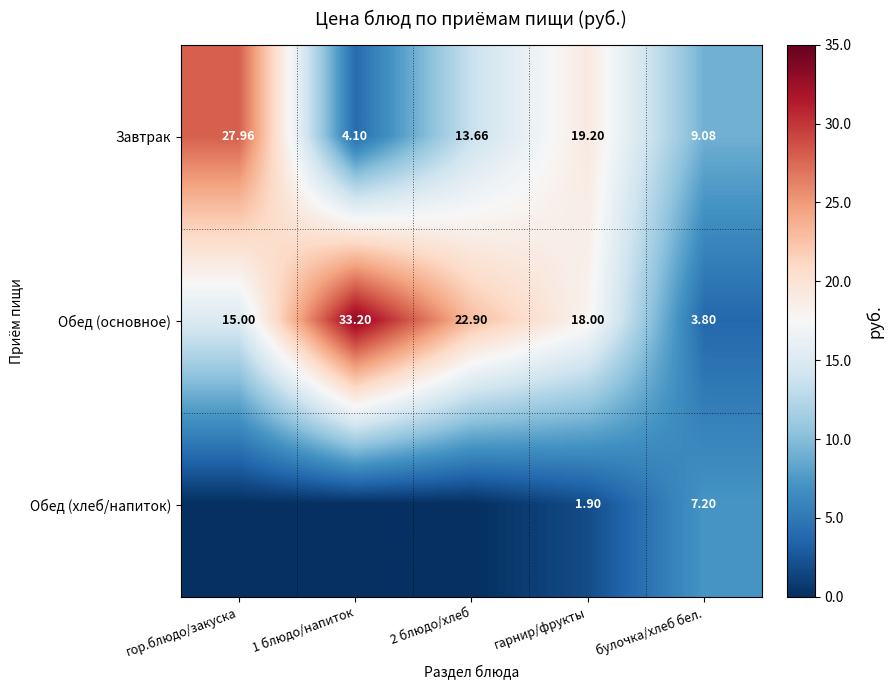

Is the value of Завтрак at гор.блюдо/закуска greater than the value of Обед (основное) at гор.блюдо/закуска?

Yes